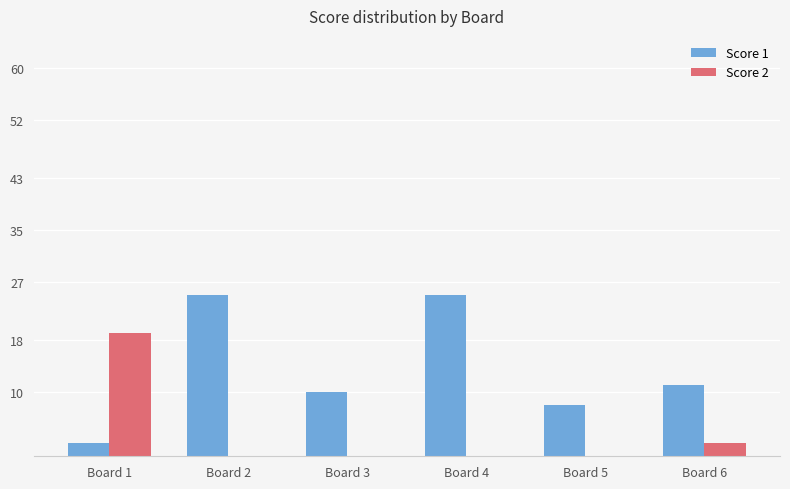

What is the maximum value for Score 1?

25